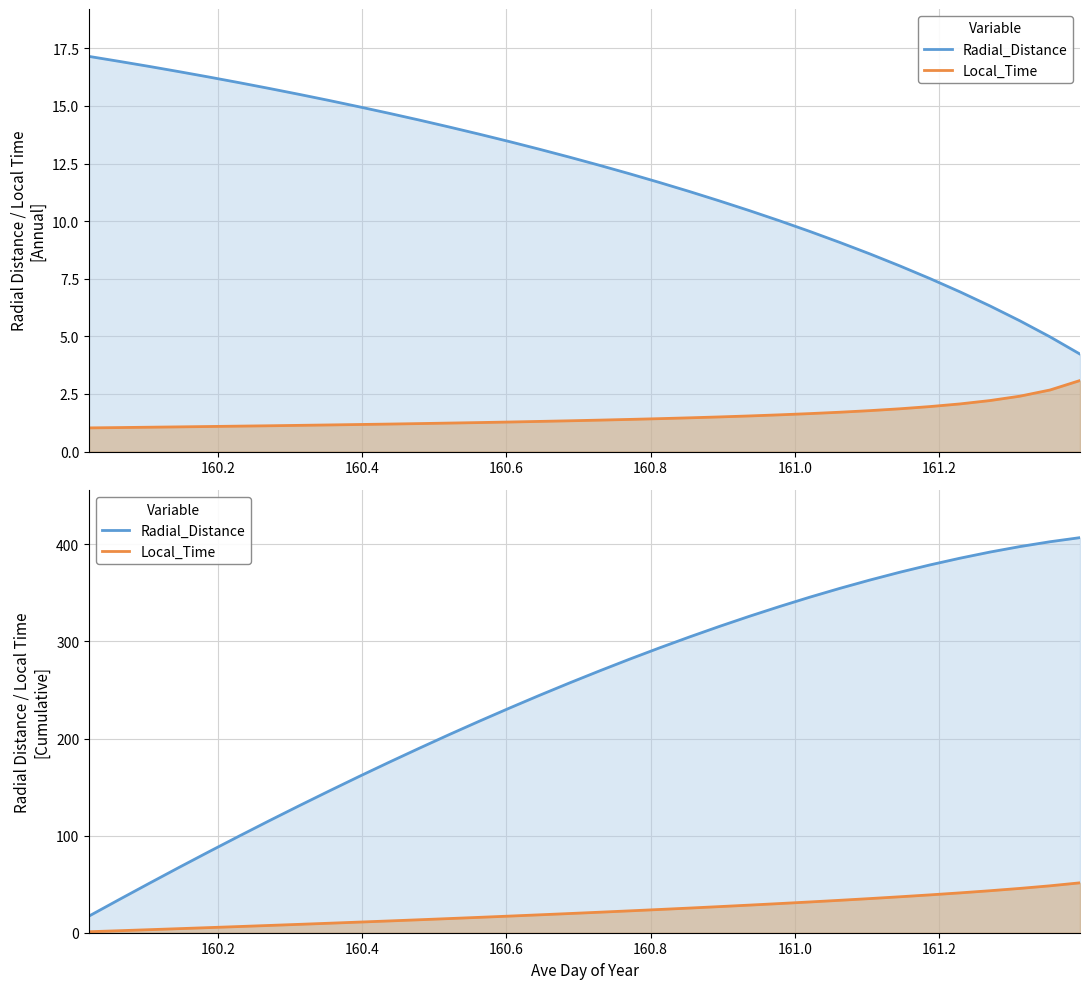

How many data points in Radial_Distance are less than 269?

17